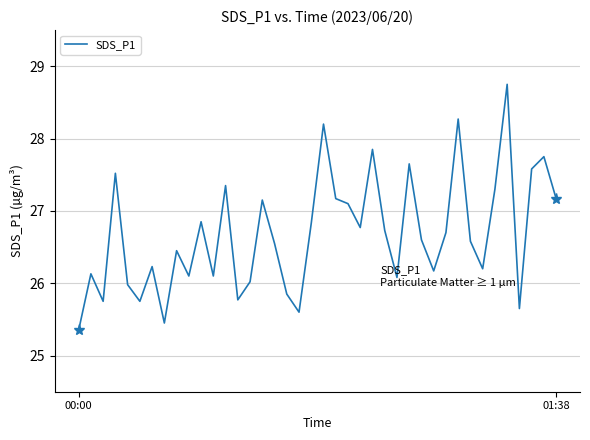

How many lines are shown in the chart?

1